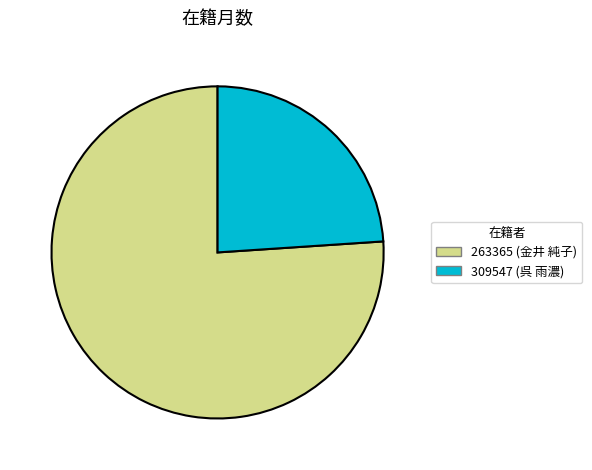

Rank the categories by value from lowest to highest.

309547 (呉 雨濃), 263365 (金井 純子)